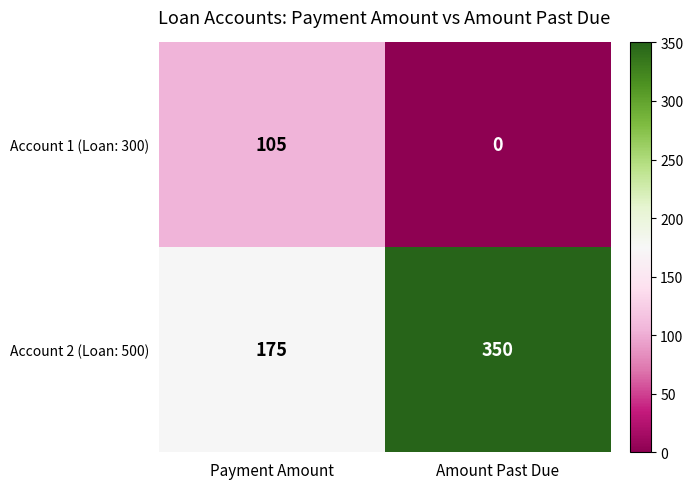

What is the total value across all series at Amount Past Due?

350